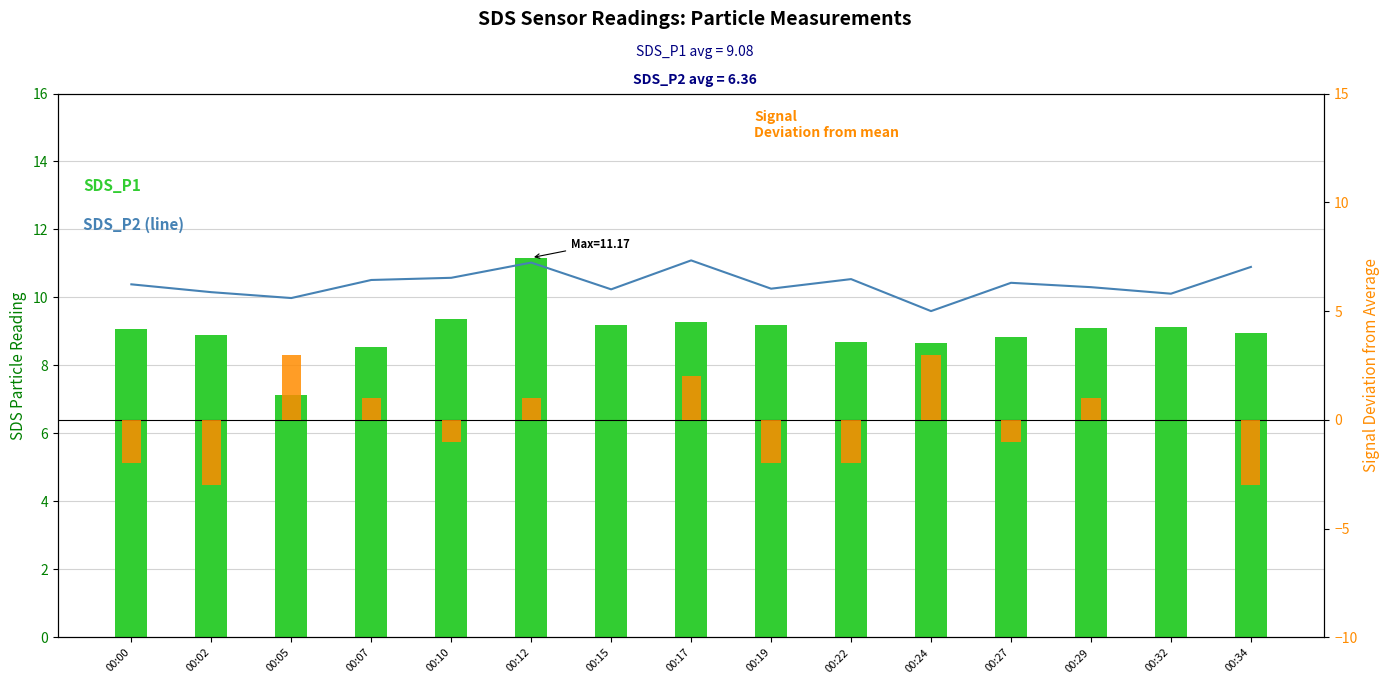

How many distinct data groups are displayed?

3